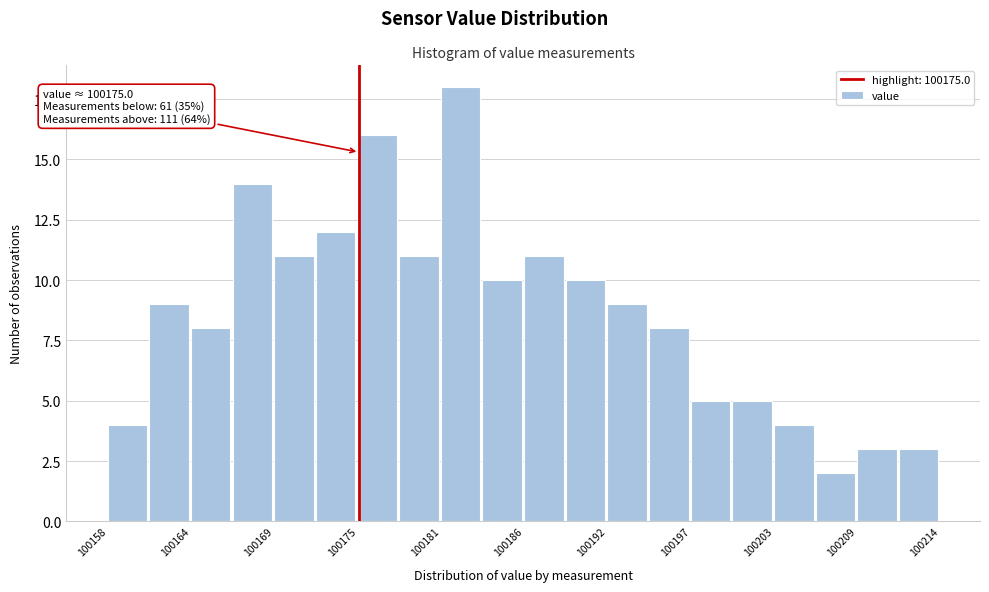

Read against the x-axis, roughly where is the centre of the tallest bar?

100182